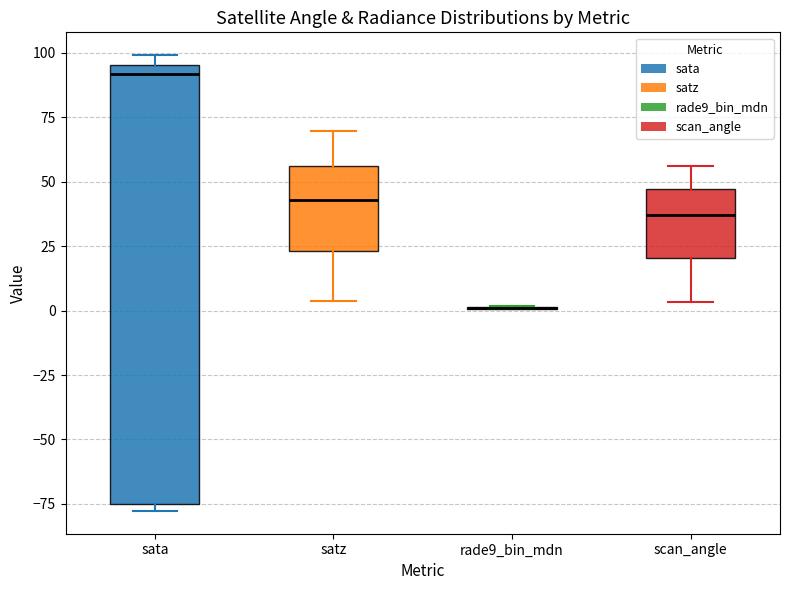

Which box is the tallest, from its lower edge to its upper edge?

sata